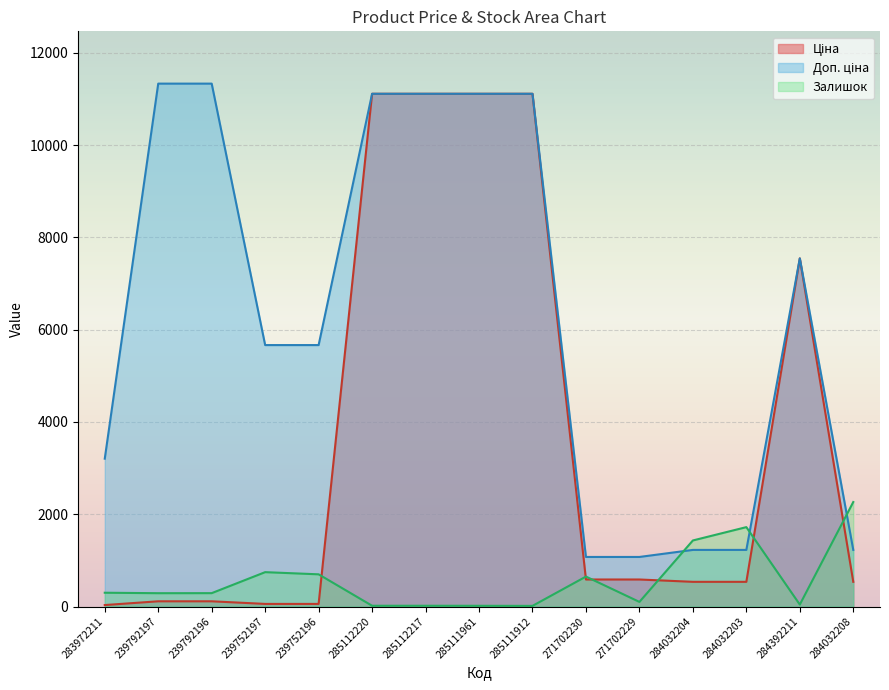

What is the spread (max minus min) of values at 271702230?

488.5